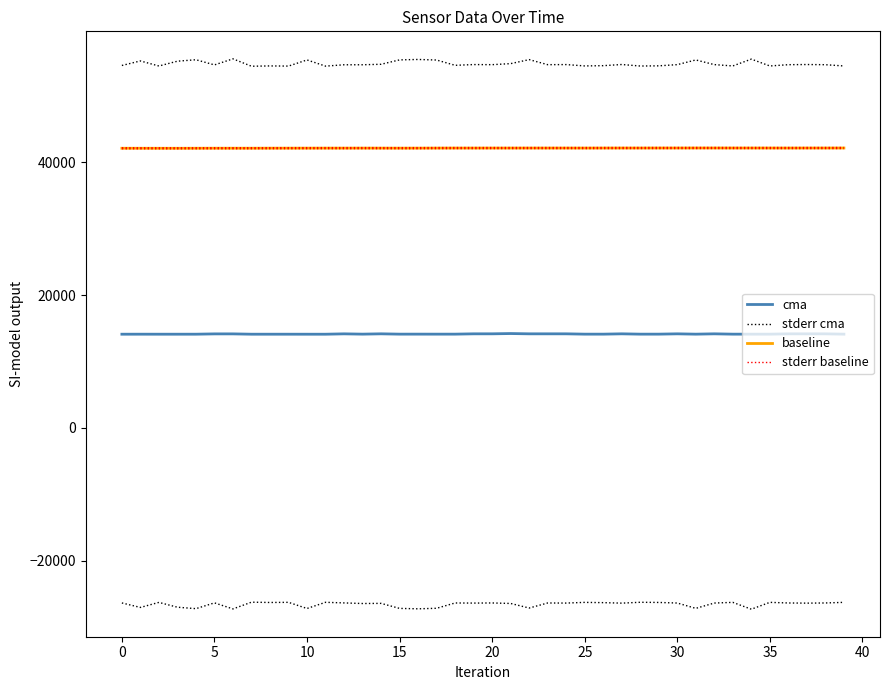

What is the sum of the cma values at 26 and 0?

28228.2